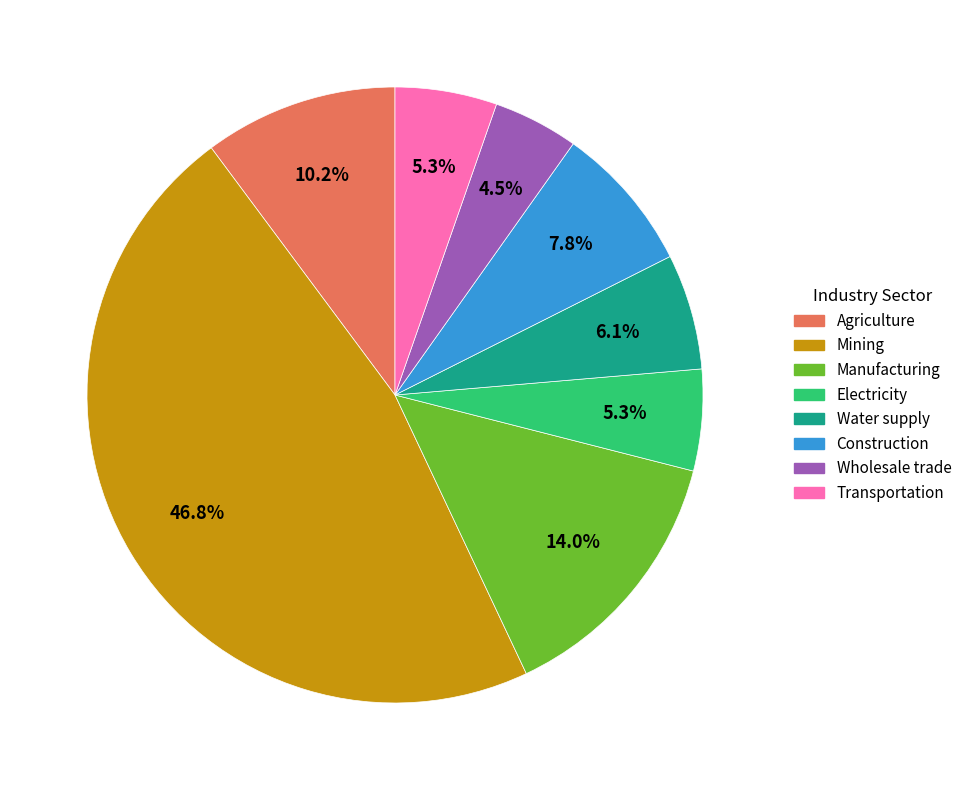

How many slices are in this pie chart?

8